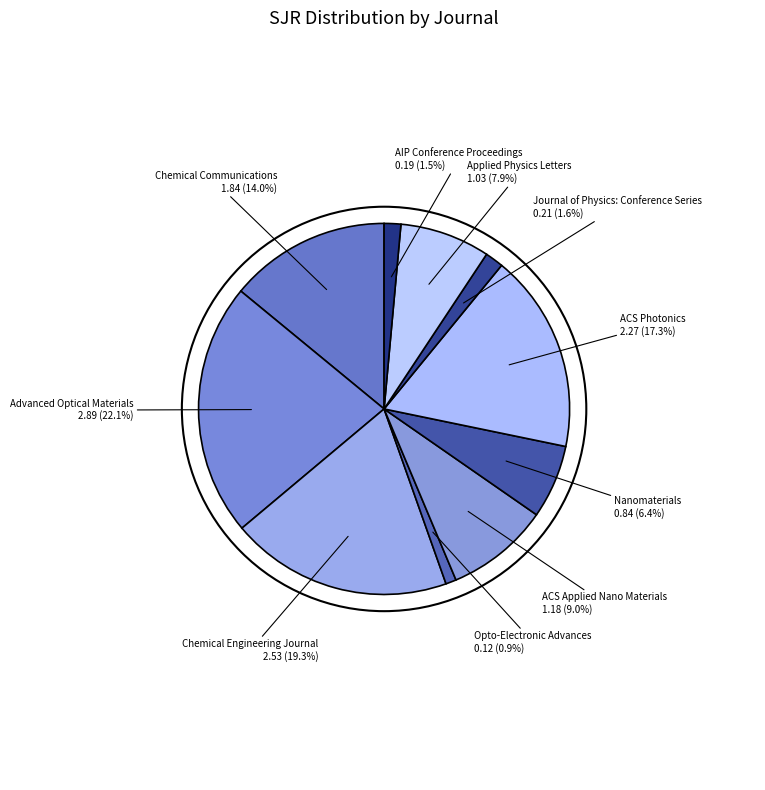

What is the largest slice in the pie chart?

Advanced Optical Materials